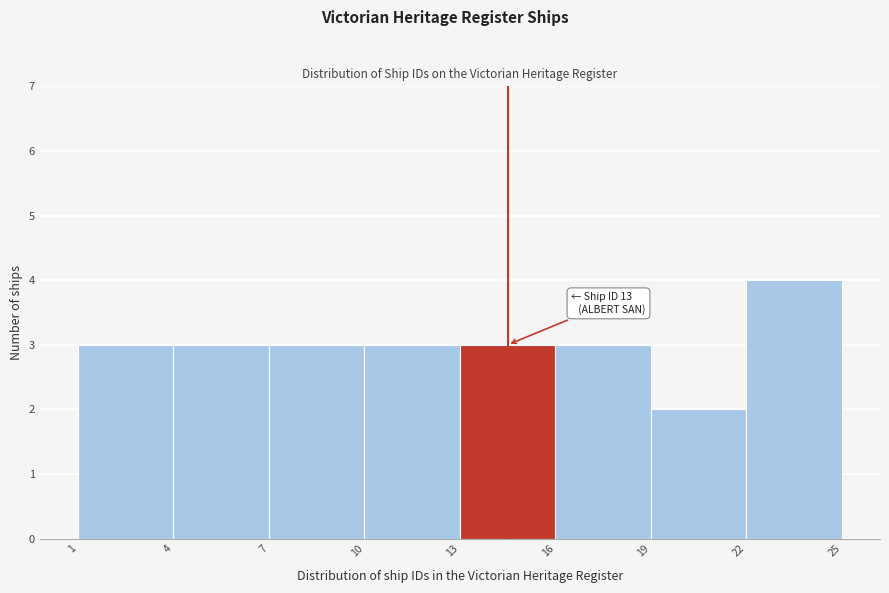

Which range on the x-axis has the tallest bar?

22 to 25